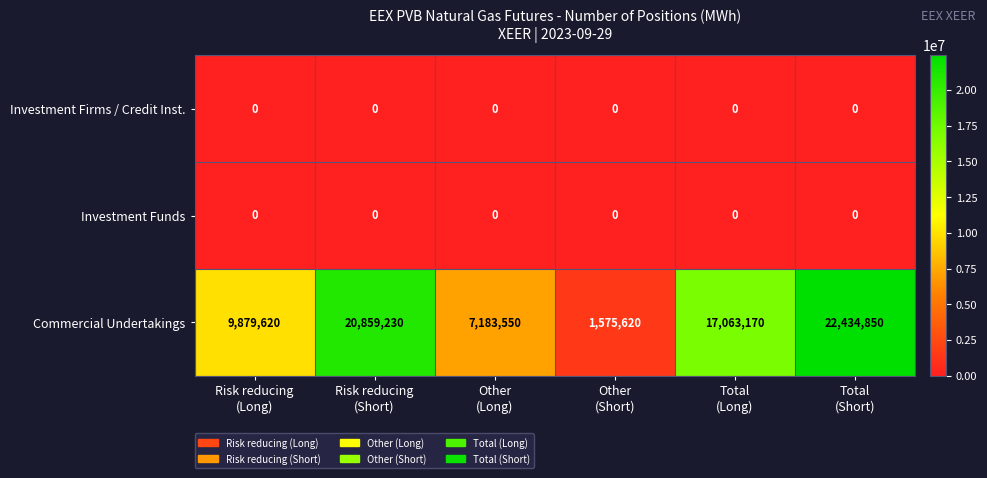

Which series has the widest spread of values?

Commercial Undertakings